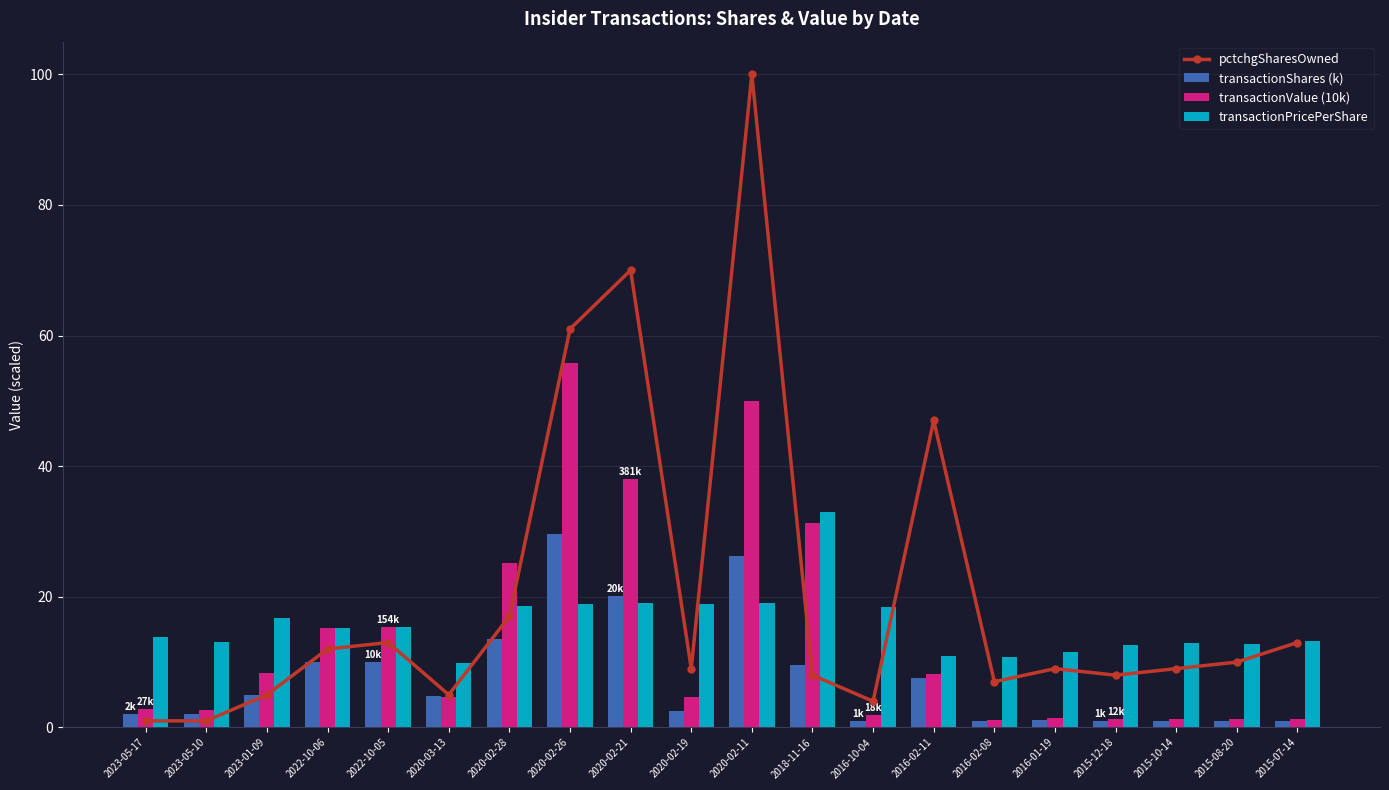

What is the difference between the pctchgSharesOwned values at 2023-05-10 and 2020-02-21?

69.0